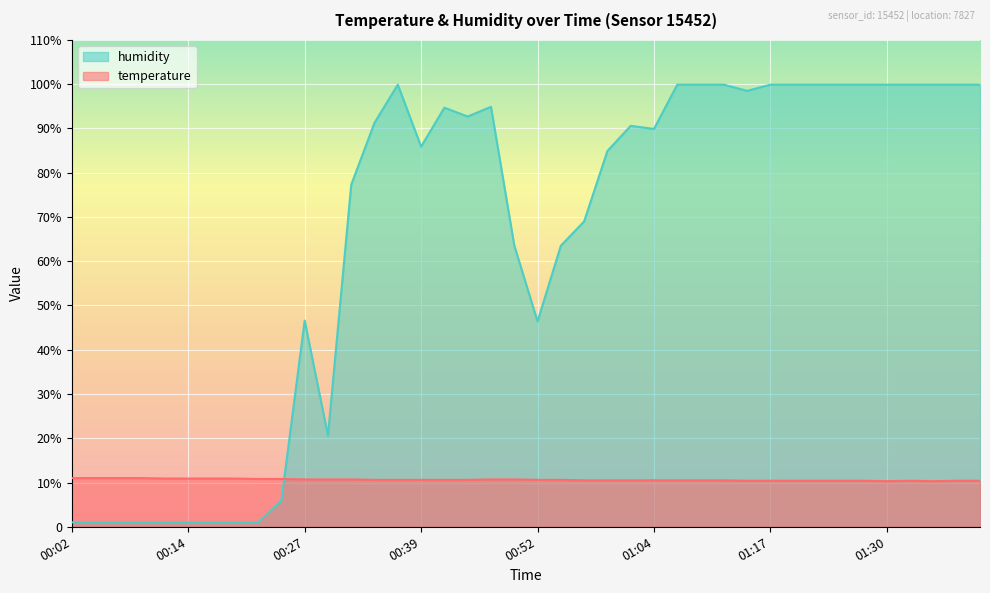

In temperature, how many points are lower than both neighbors (excluding endpoints)?

2